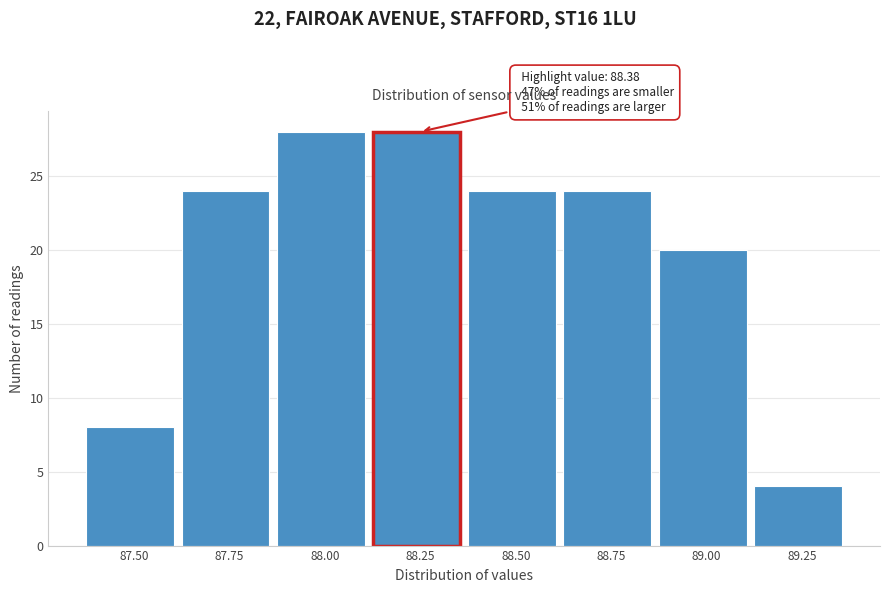

Reading left to right, transcribe all the data shown in this chart.

8	24	28	28	24	24	20	4